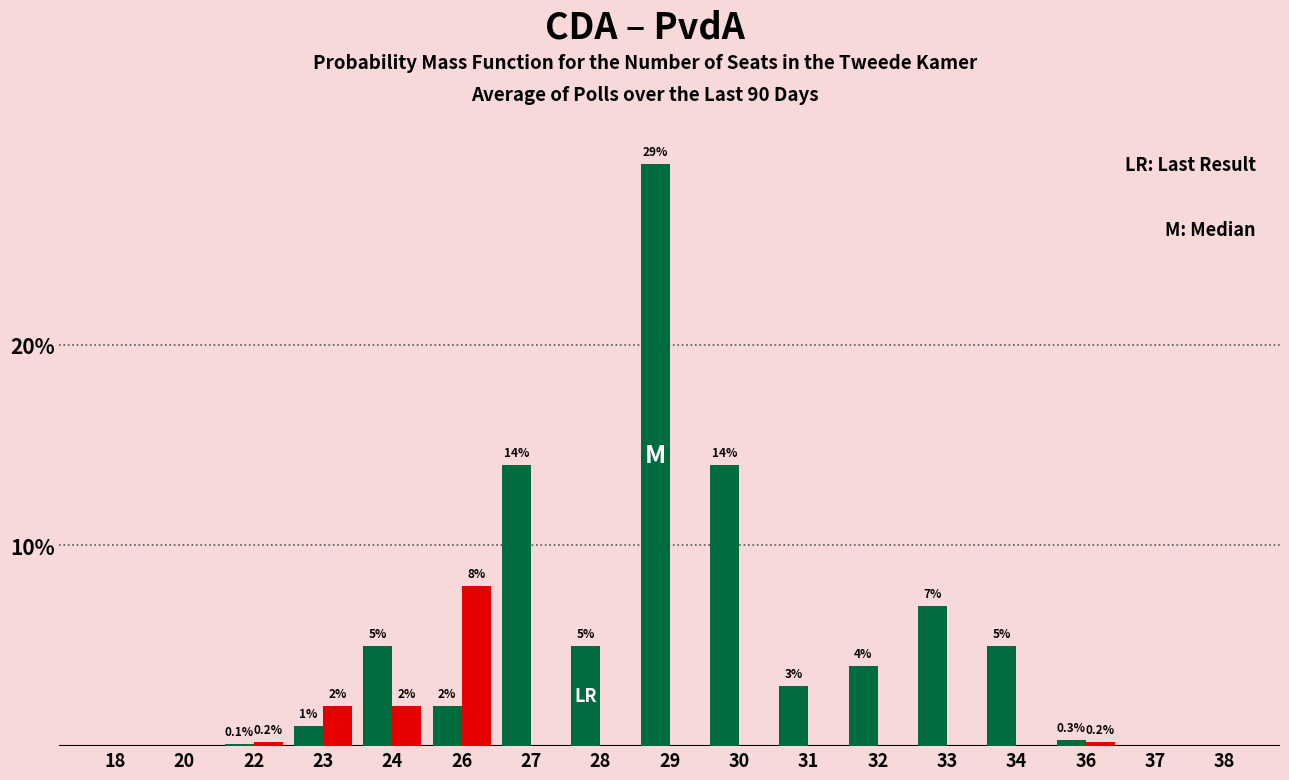

Reading left to right, what are all the values shown in this chart?

CDA: 18=0.0	20=0.0	22=0.1	23=1.0	24=5.0	26=2.0	27=14.0	28=5.0	29=29.0	30=14.0	31=3.0	32=4.0	33=7.0	34=5.0	36=0.3	37=0.0	38=0.0
PvdA: 18=0.0	20=0.0	22=0.2	23=2.0	24=2.0	26=8.0	27=0.0	28=0.0	29=0.0	30=0.0	31=0.0	32=0.0	33=0.0	34=0.0	36=0.2	37=0.0	38=0.0